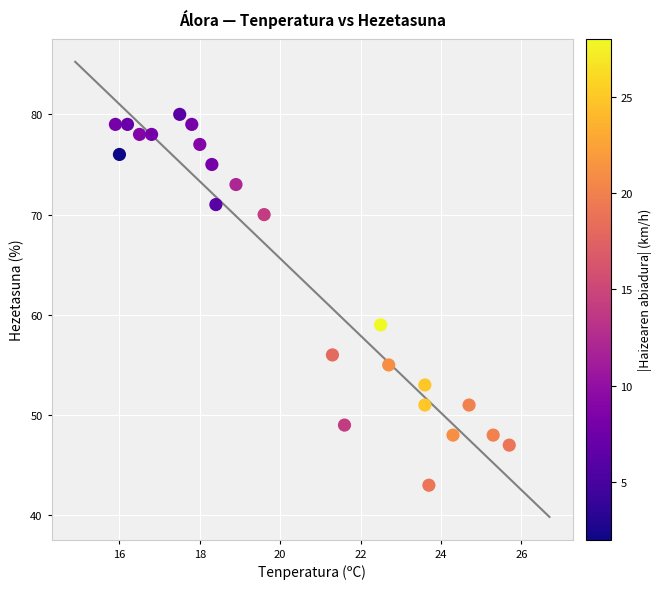

What Y value in the scatter plot is closest to 61?

59